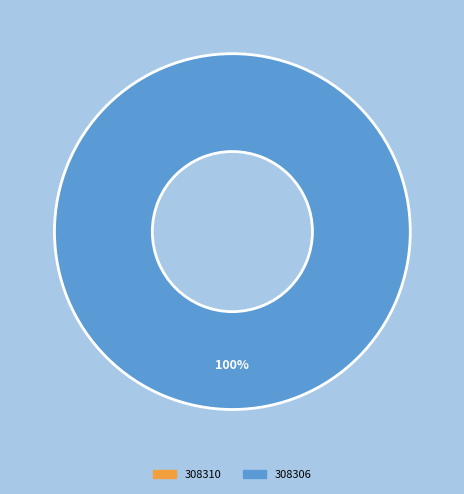

Is there a majority slice in this chart?

Yes